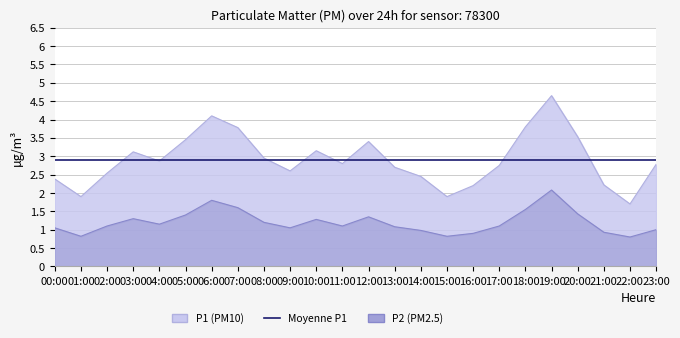

List the series in order of their overall mean, highest first.

P1, P2